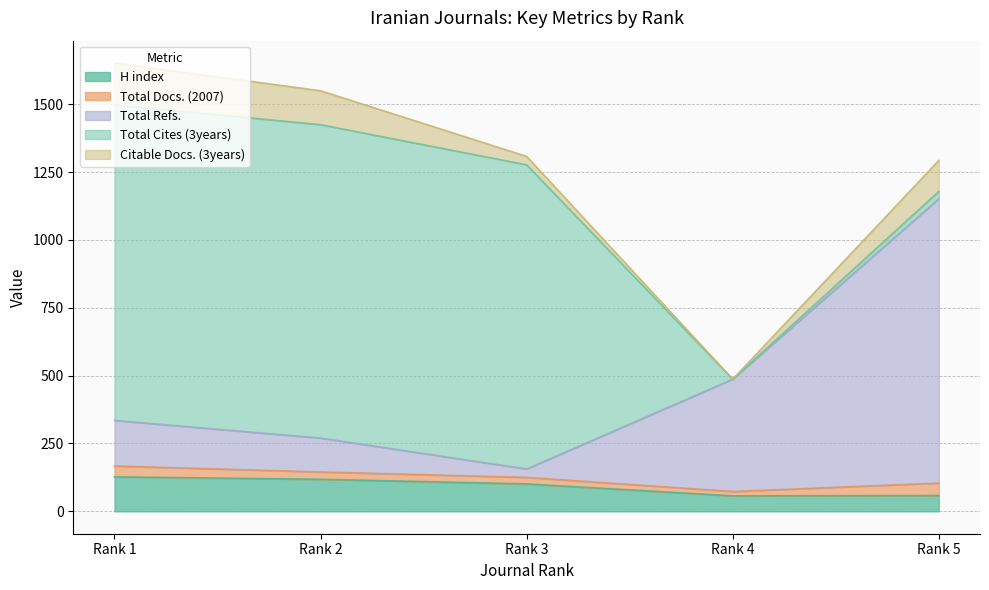

Reading left to right, list all the values displayed in this chart.

H index: 127	118	101	57	58
Total Docs. (2007): 40	27	24	16	46
Total Refs.: 168	125	31	414	1048
Total Cites (3years): 1163	1155	1121	0	27
Citable Docs. (3years): 154	125	31	0	114